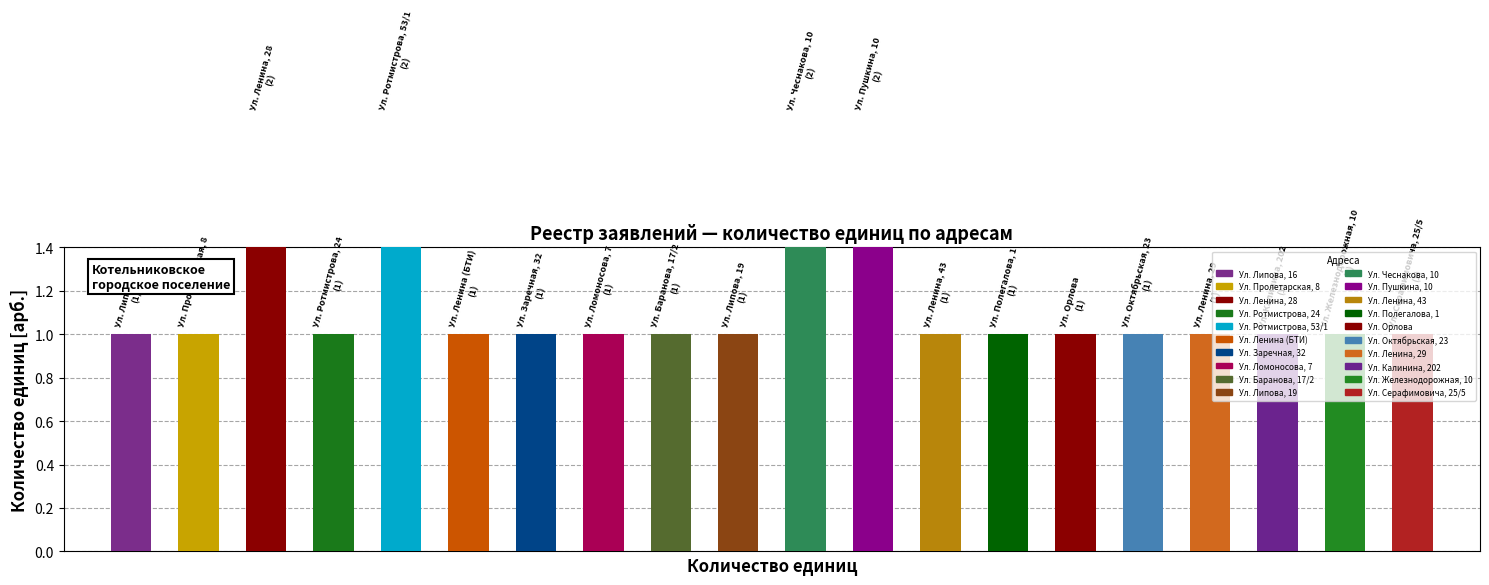

What is the greatest value displayed?

2